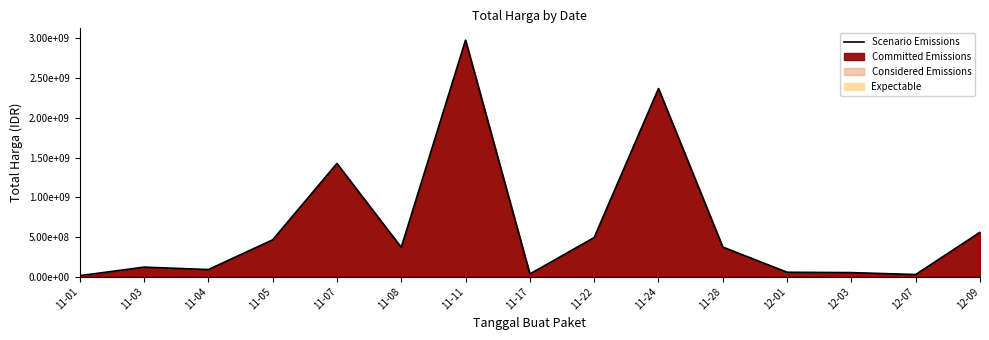

What is the maximum value shown in the chart?

2978953440